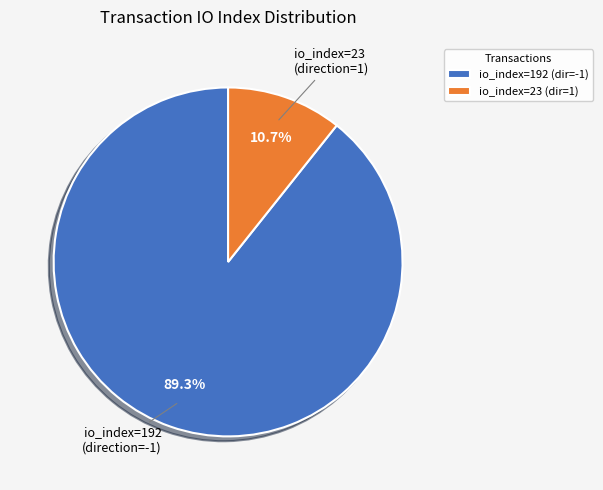

Is the sum of io_index=23 (dir=1) and io_index=192 (dir=-1) greater than half?

Yes